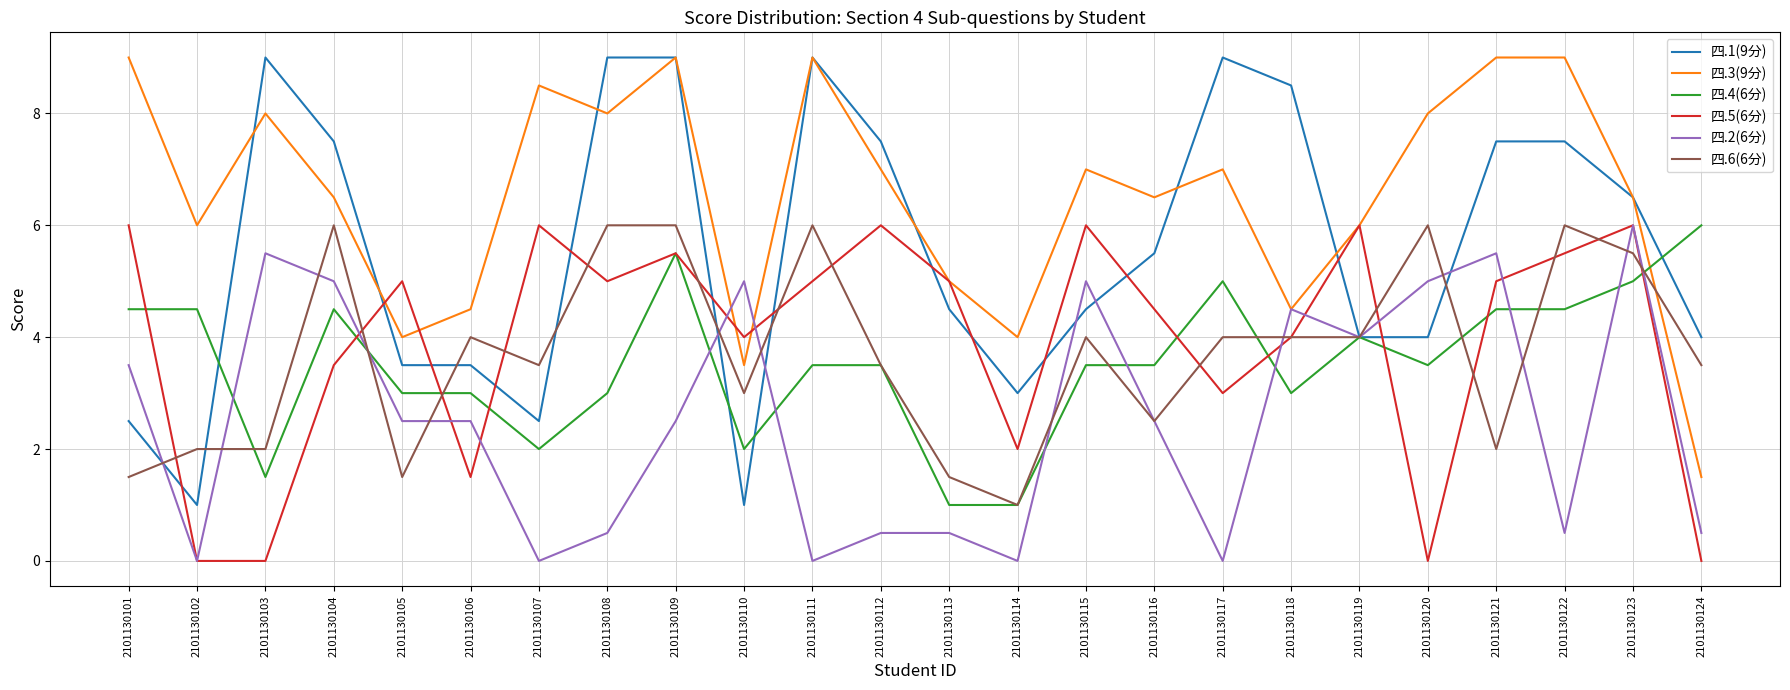

Is this an area chart (filled region under the line)?

No